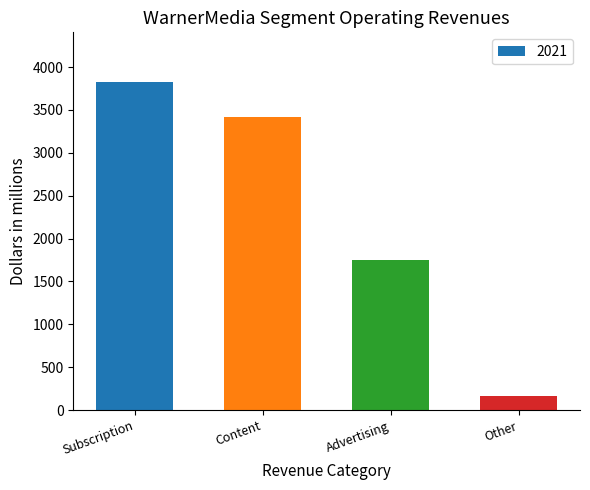

Which category has the lowest value across all series?

Other